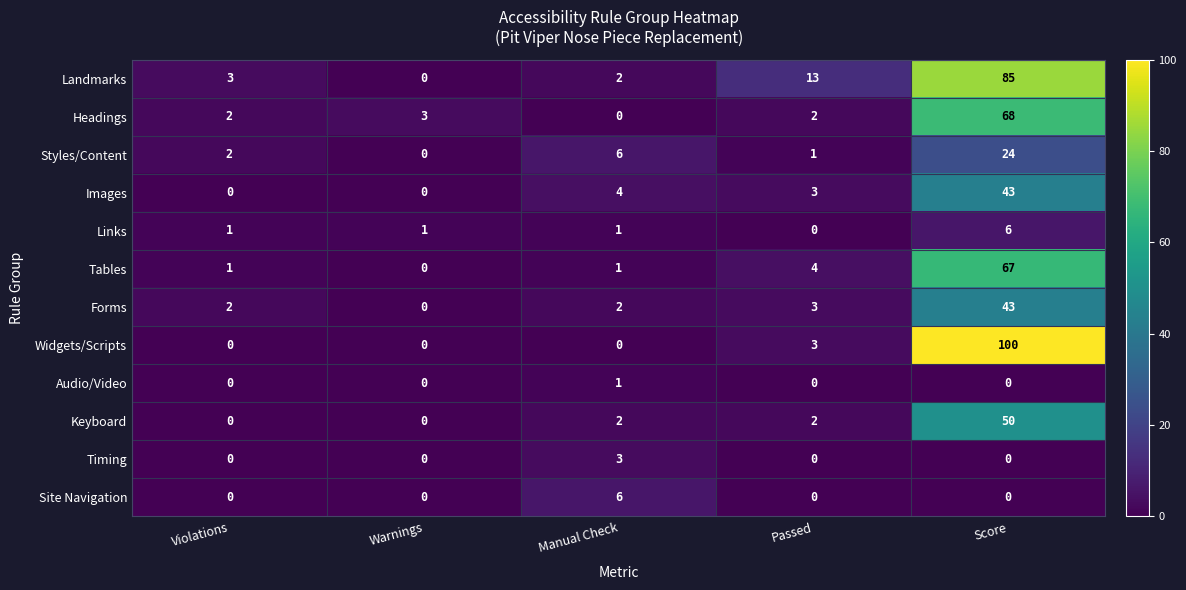

Where is Landmarks nearest to the value 42?

Passed